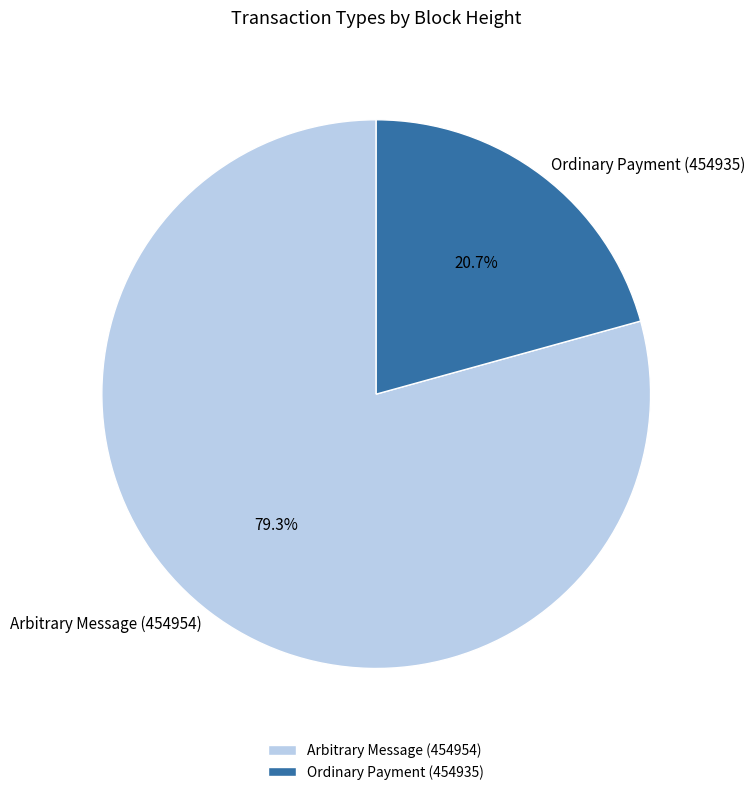

Rank the categories by value from highest to lowest.

Arbitrary Message (454954), Ordinary Payment (454935)